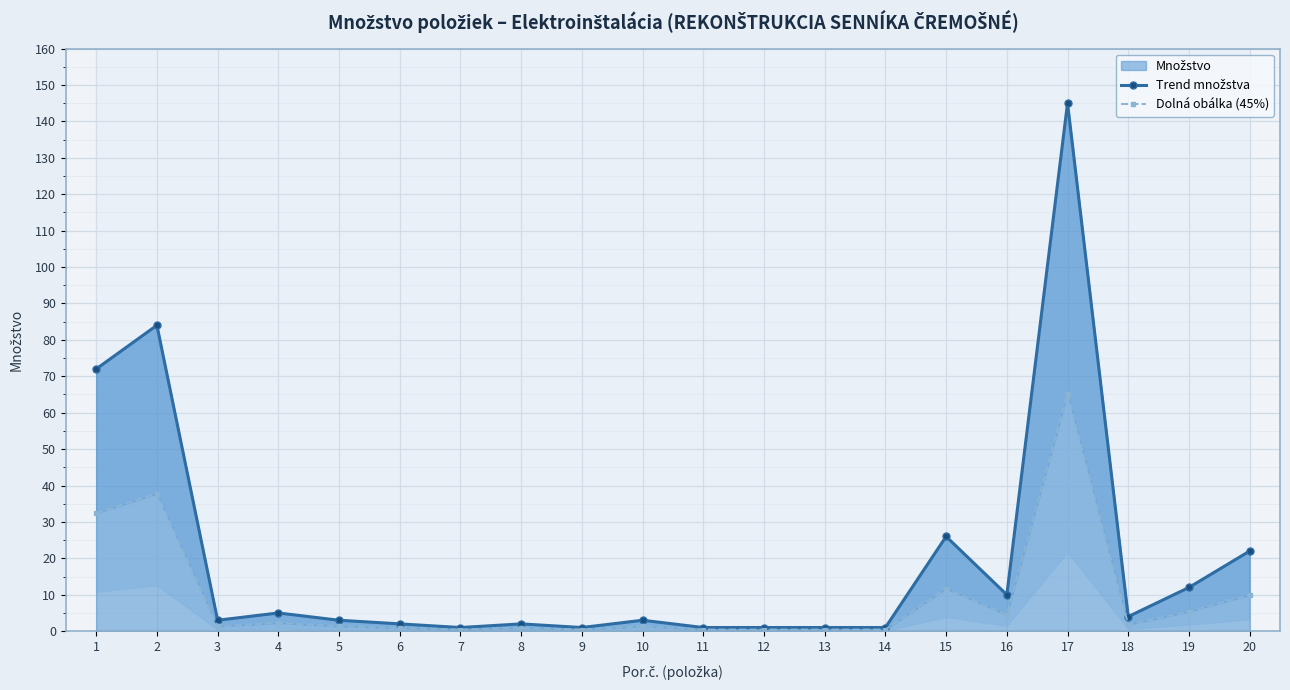

True or false: Trend množstva and Dolná obálka (45%) cross at least once.

False